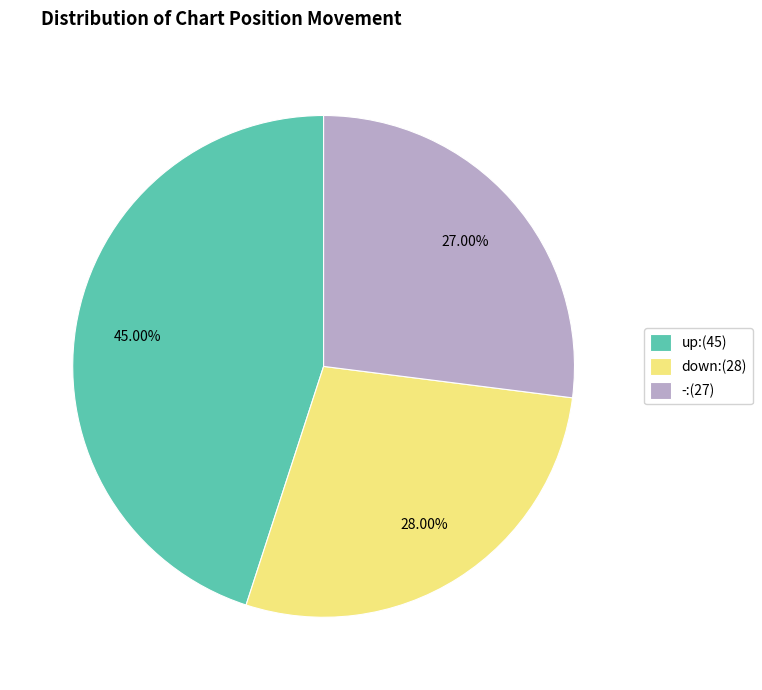

Between down:(28) and -:(27), which is larger?

down:(28)